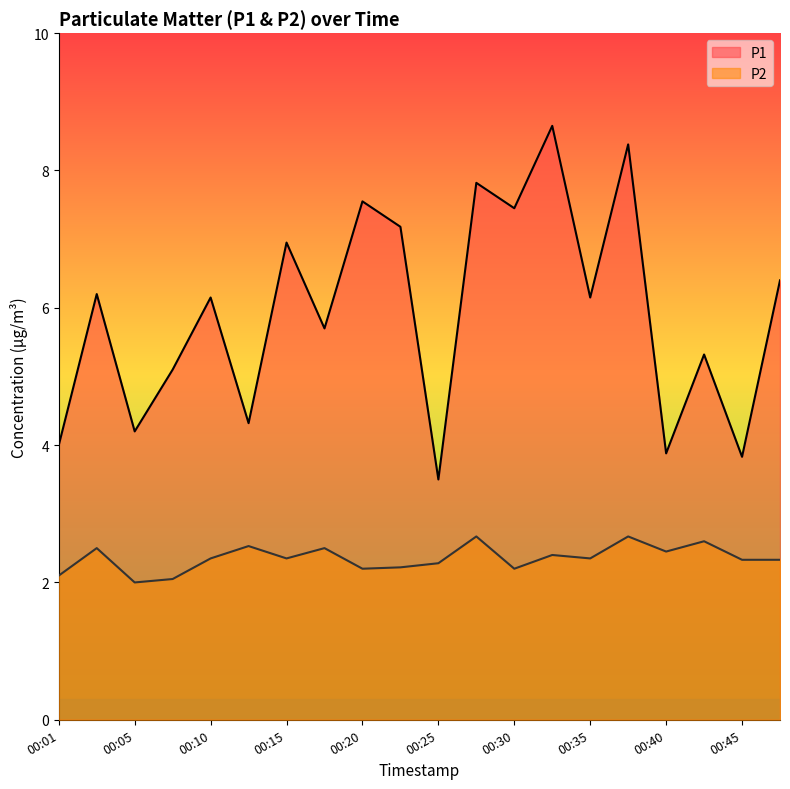

What is the maximum value shown in the chart?

8.7